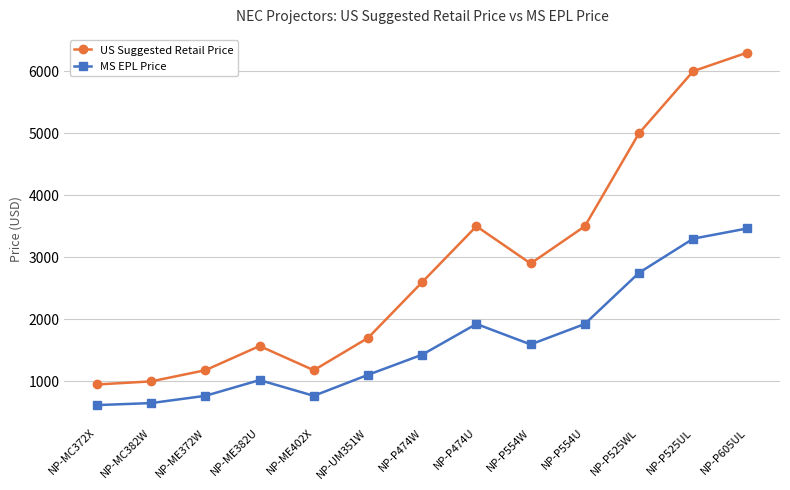

True or false: US Suggested Retail Price and MS EPL Price intersect in this chart.

False